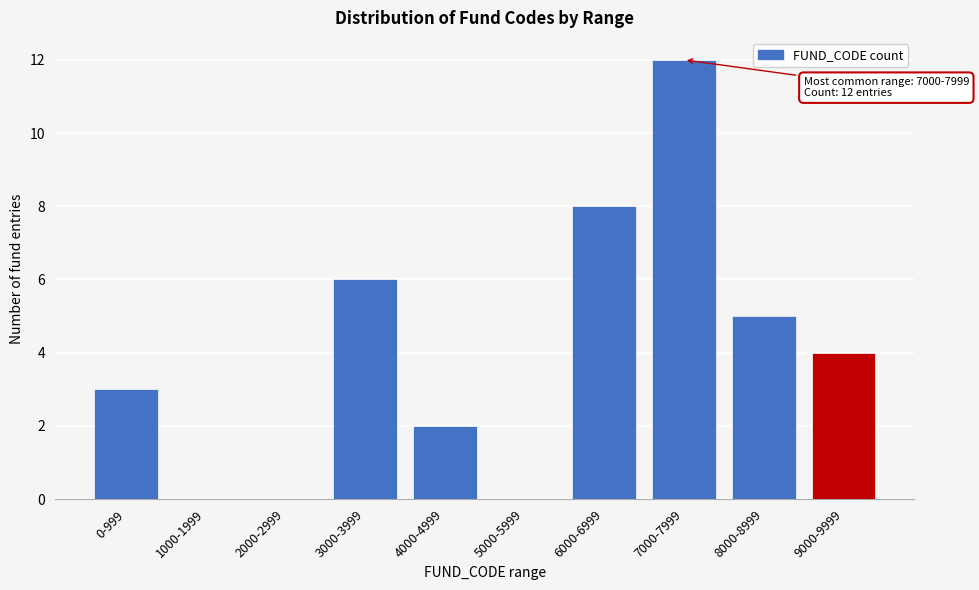

Reading left to right, extract all data points from this chart.

0-999=3	1000-1999=0	2000-2999=0	3000-3999=6	4000-4999=2	5000-5999=0	6000-6999=8	7000-7999=12	8000-8999=5	9000-9999=4